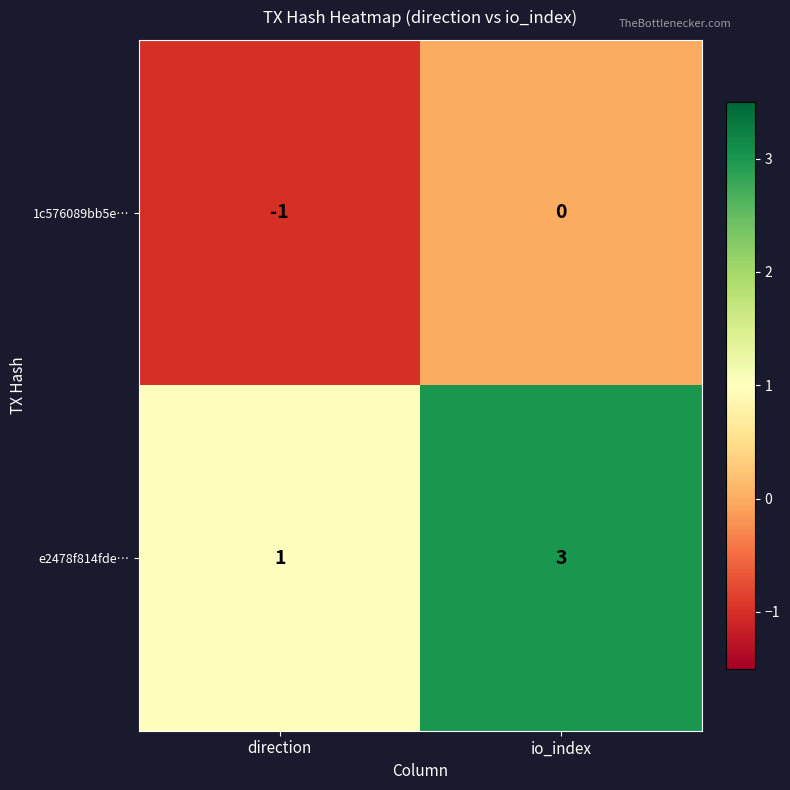

True or false: 1c576089bb5e… has a value of 1 at io_index.

False